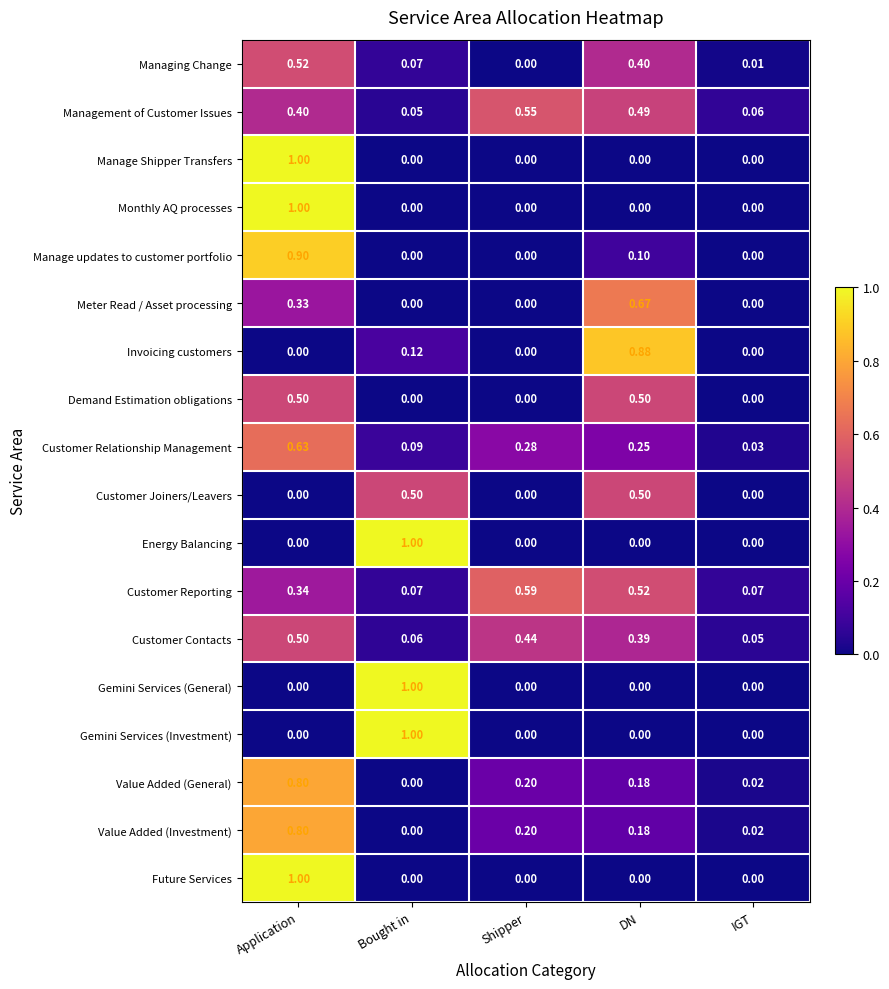

Rank the categories by Managing Change value from lowest to highest.

Shipper, IGT, Bought in, DN, Application